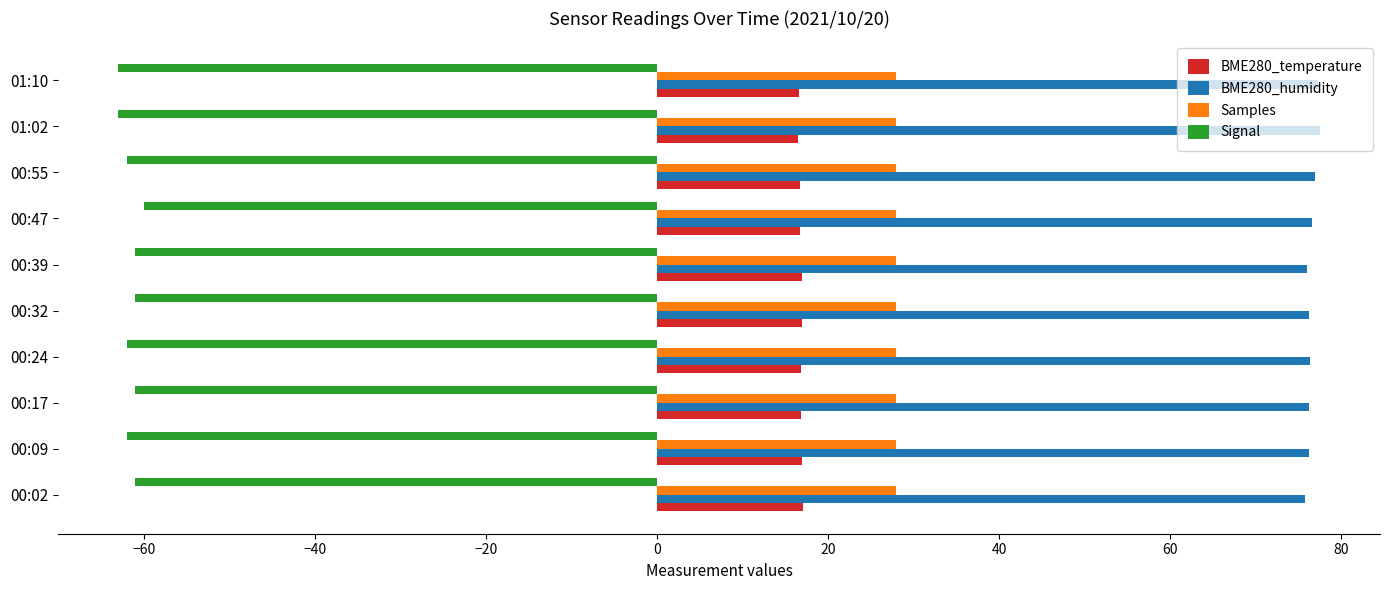

Rank the series by their maximum value, from lowest to highest.

Signal, BME280_temperature, Samples, BME280_humidity